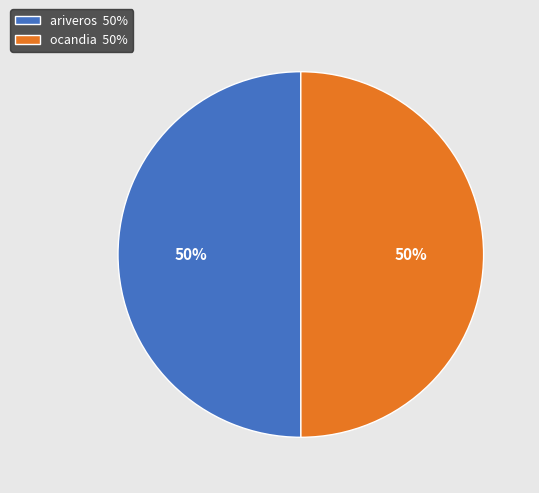

To the nearest percent, what portion does ocandia represent?

50%